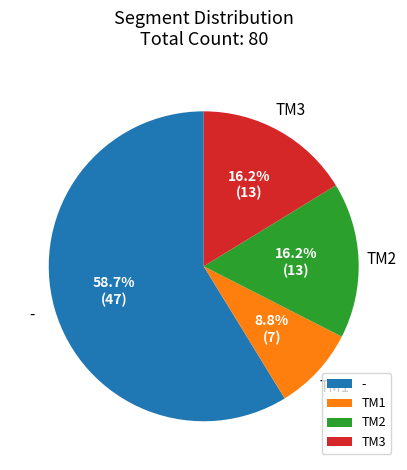

Is there a majority slice in this chart?

Yes